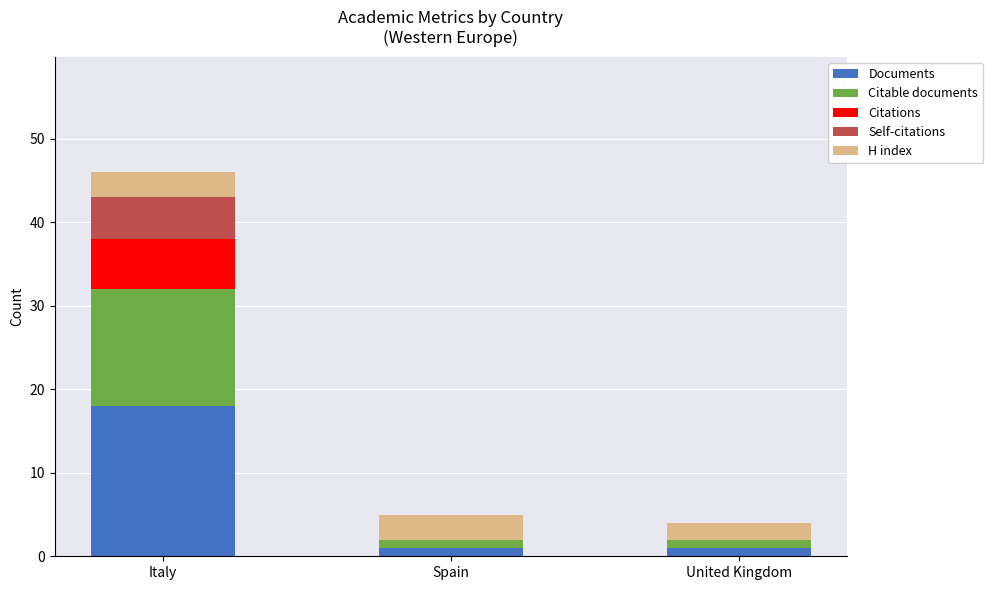

Is it true that Documents equals 29 at Italy?

False